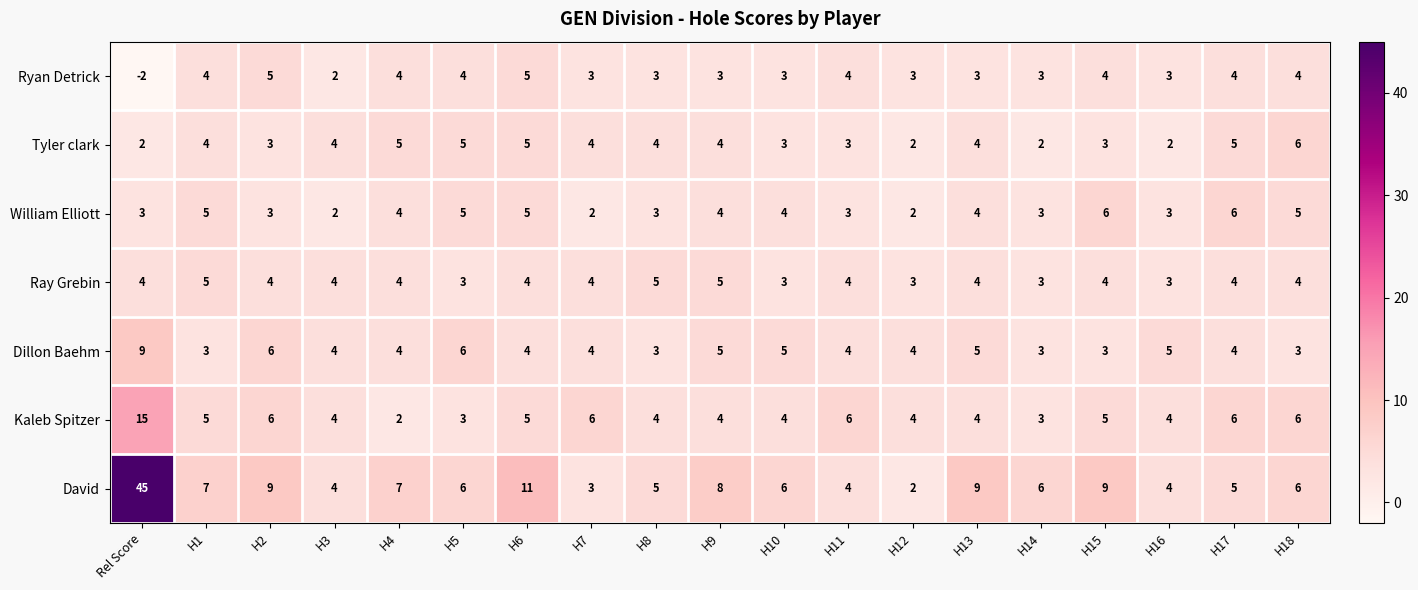

What value does the David series have at H11?

4